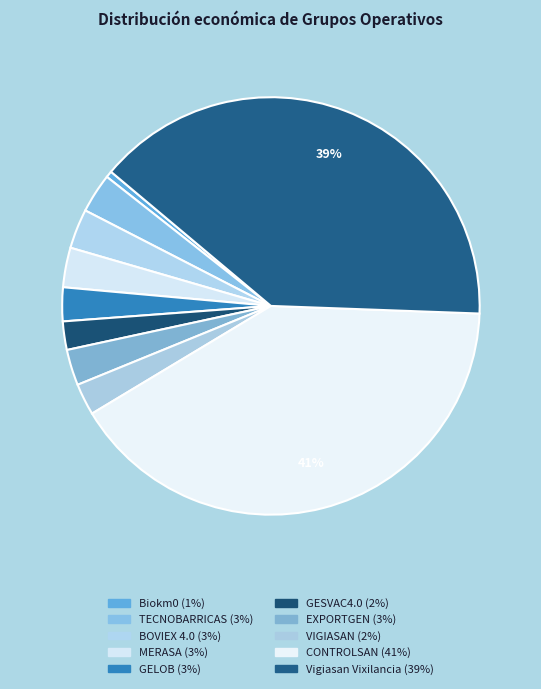

Is Vigiasan Vixilancia the majority of the pie?

No